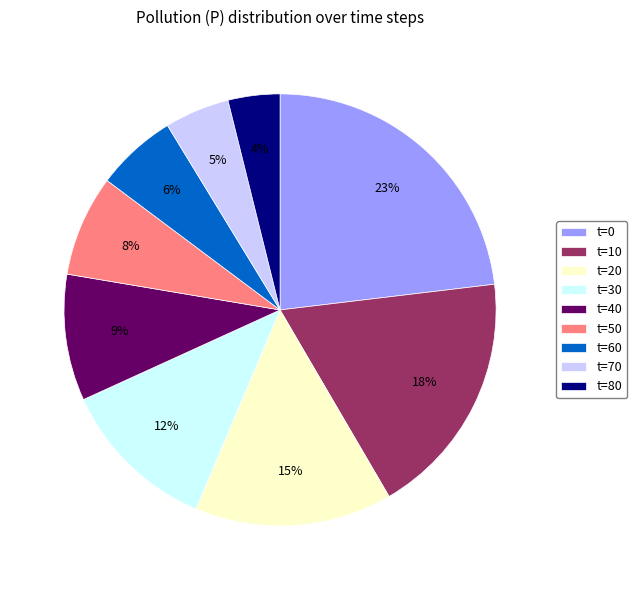

What percentage is the t=30 slice, to the nearest percent?

12%